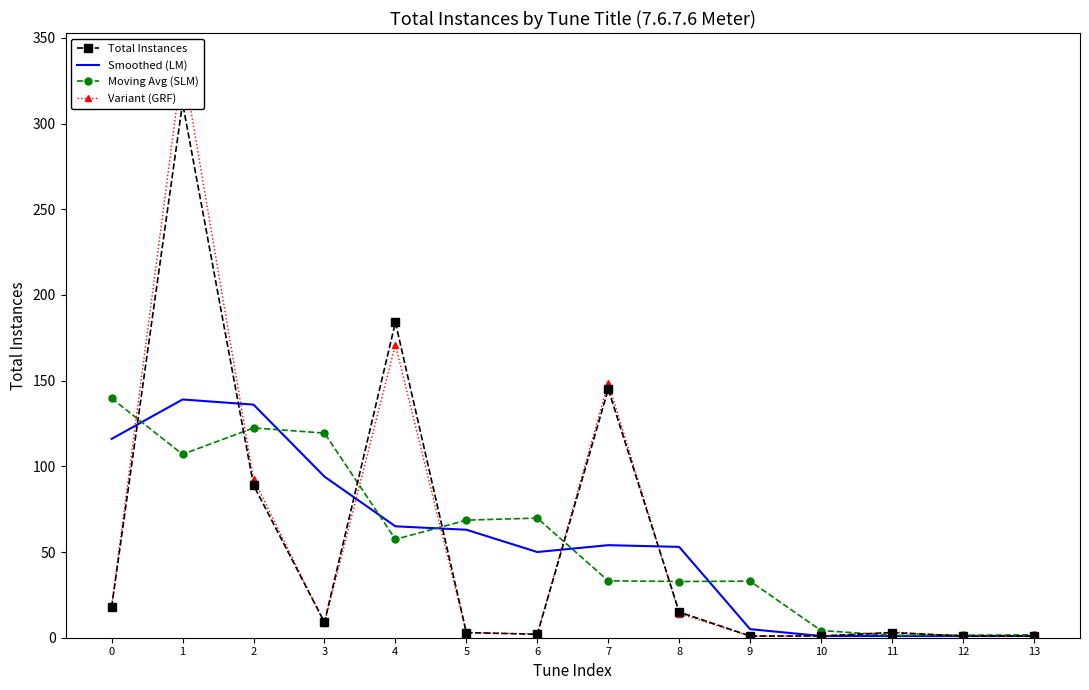

Which series has the largest total across all categories?

Variant (GRF)